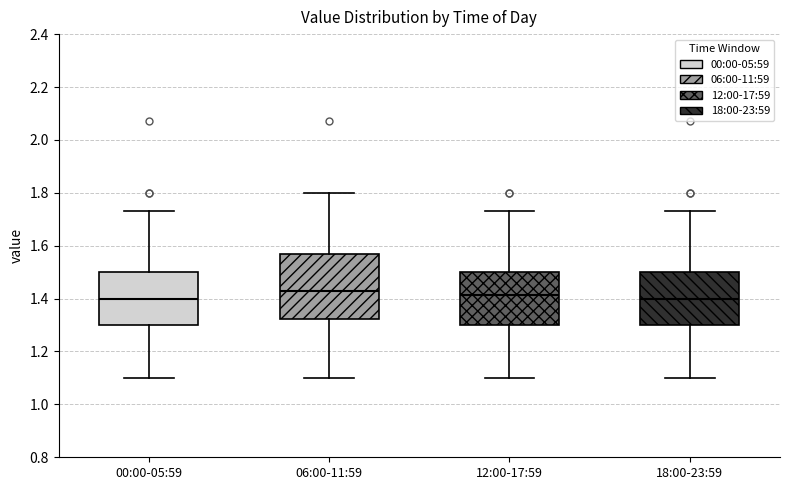

Reading left to right, transcribe this box plot: for each box, give where its median line is, the range the box spans, and where its two whiskers end, as read against the y-axis. The values are not printed on the chart, so give them approximately, as read against the axis.

00:00-05:59: median 1.40, box 1.30 to 1.50, whiskers 1.10 to 1.74
06:00-11:59: median 1.44, box 1.32 to 1.58, whiskers 1.10 to 1.80
12:00-17:59: median 1.42, box 1.30 to 1.50, whiskers 1.10 to 1.74
18:00-23:59: median 1.40, box 1.30 to 1.50, whiskers 1.10 to 1.74